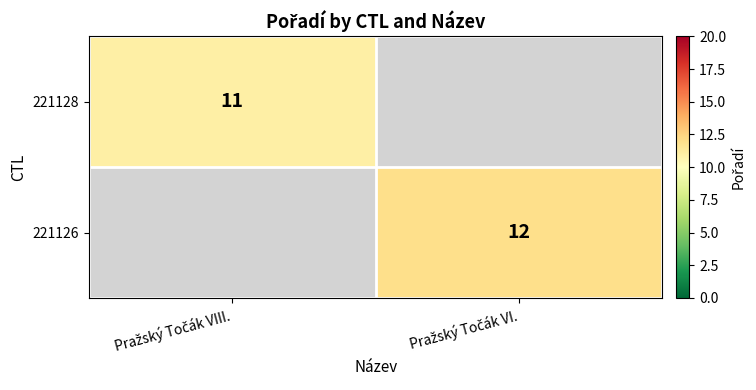

Rank the series at Pražský Točák VIII. from highest to lowest value.

221128, 221126